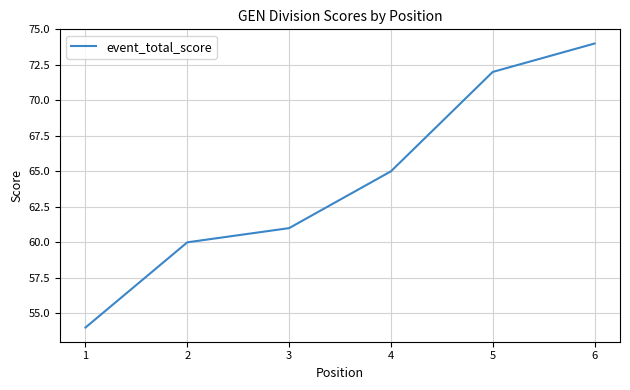

The chart shows a value of 60 at 2. True or false?

True